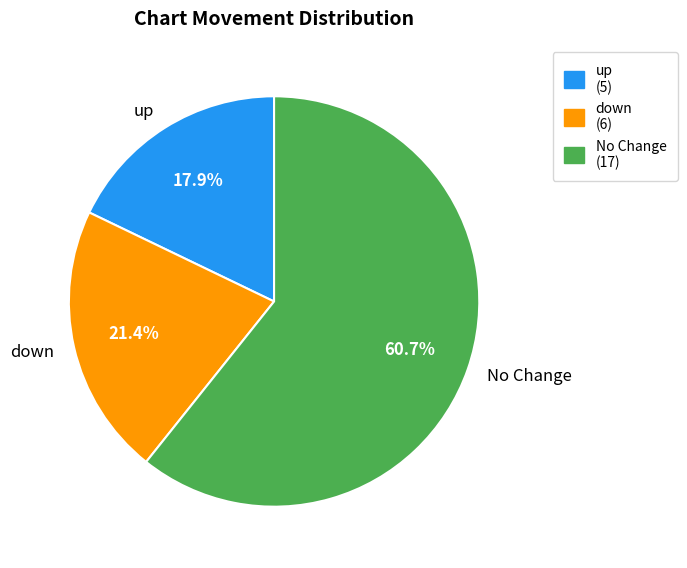

Rank the categories by value from highest to lowest.

No Change, down, up